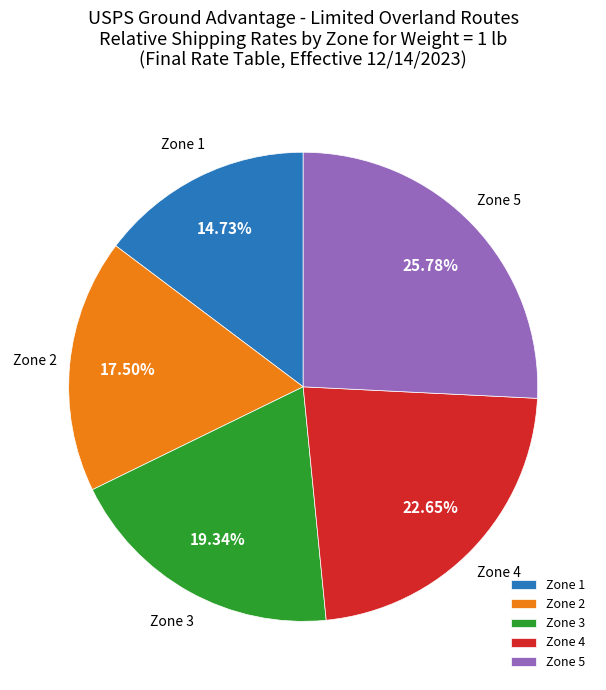

Which slice is the smallest?

Zone 1